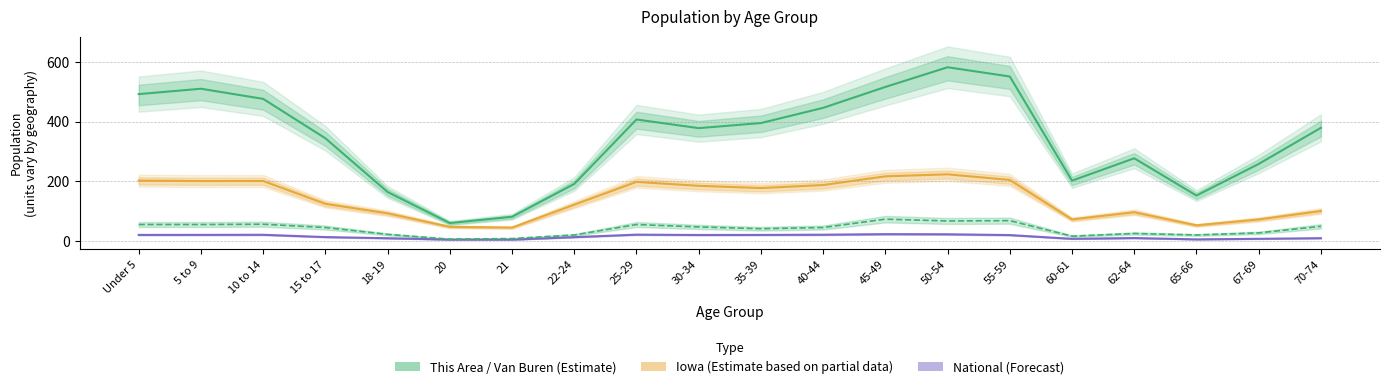

Where does the National (thousands) series first go above 19?

Under 5